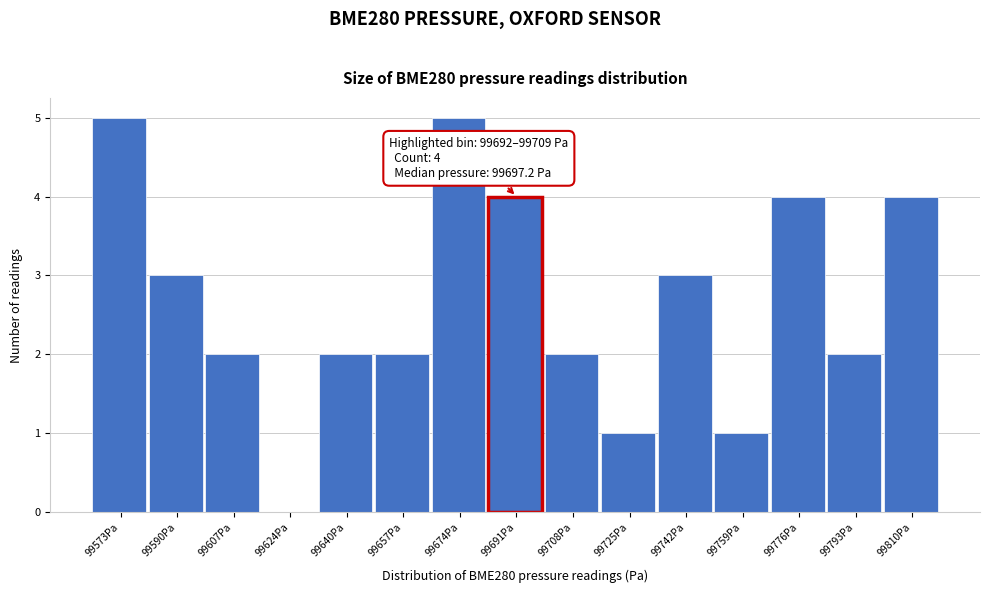

Reading left to right, what are all the values shown in this chart?

99573Pa=5	99590Pa=3	99607Pa=2	99624Pa=0	99640Pa=2	99657Pa=2	99674Pa=5	99691Pa=4	99708Pa=2	99725Pa=1	99742Pa=3	99759Pa=1	99776Pa=4	99793Pa=2	99810Pa=4